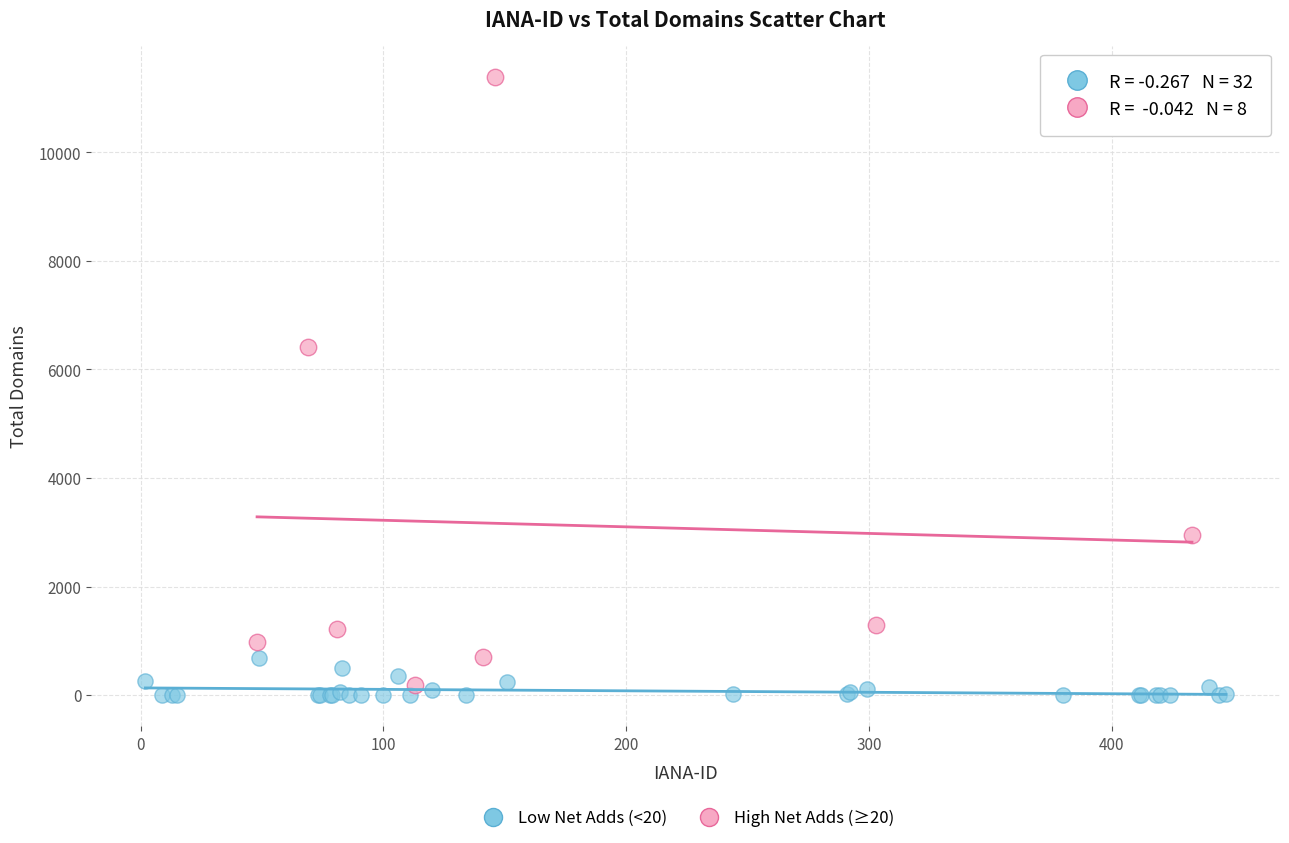

Which series has the widest spread of Y values?

High Net Adds (≥20)